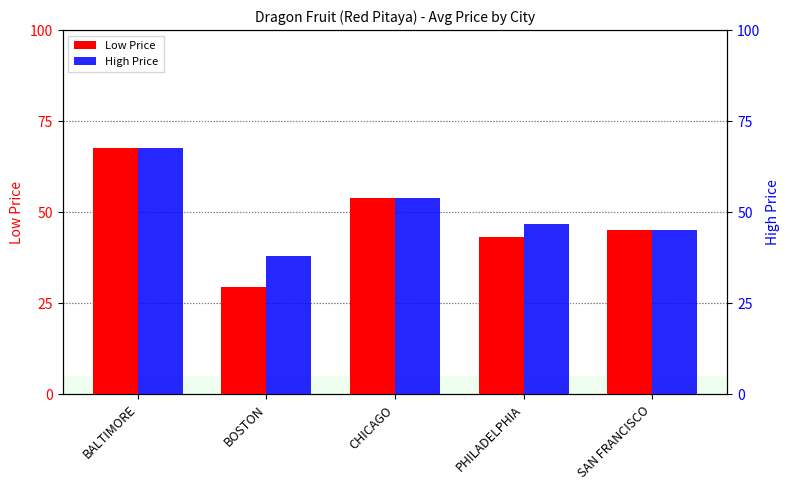

What is the minimum value for Low Price?

29.4